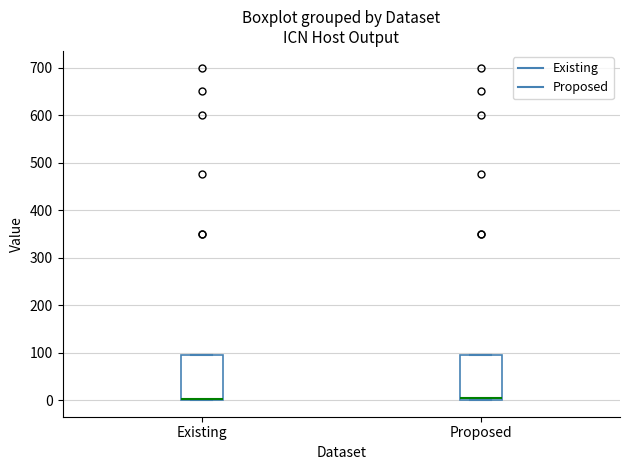

Where is the lower edge of the box for Existing on the y-axis? The values are not printed on the chart, so give them approximately, as read against the axis.

0